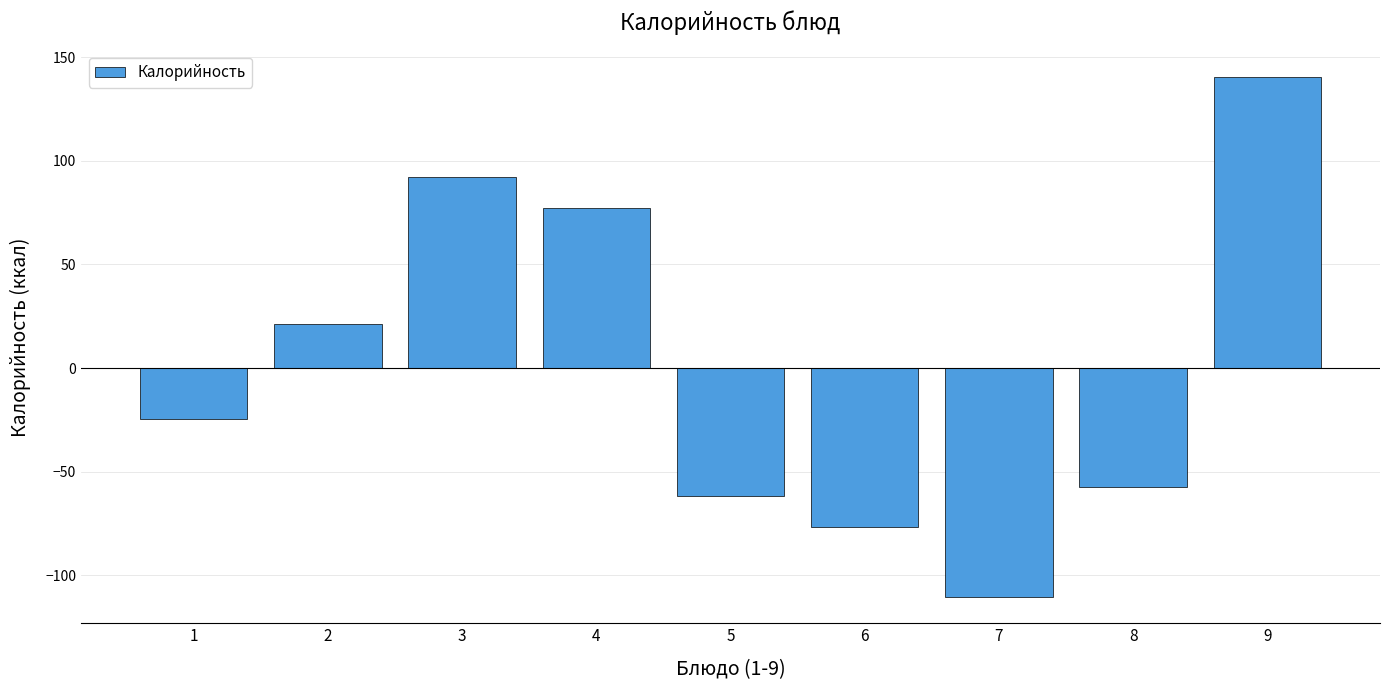

Rank the categories by value from lowest to highest.

7, 6, 5, 8, 1, 2, 4, 3, 9